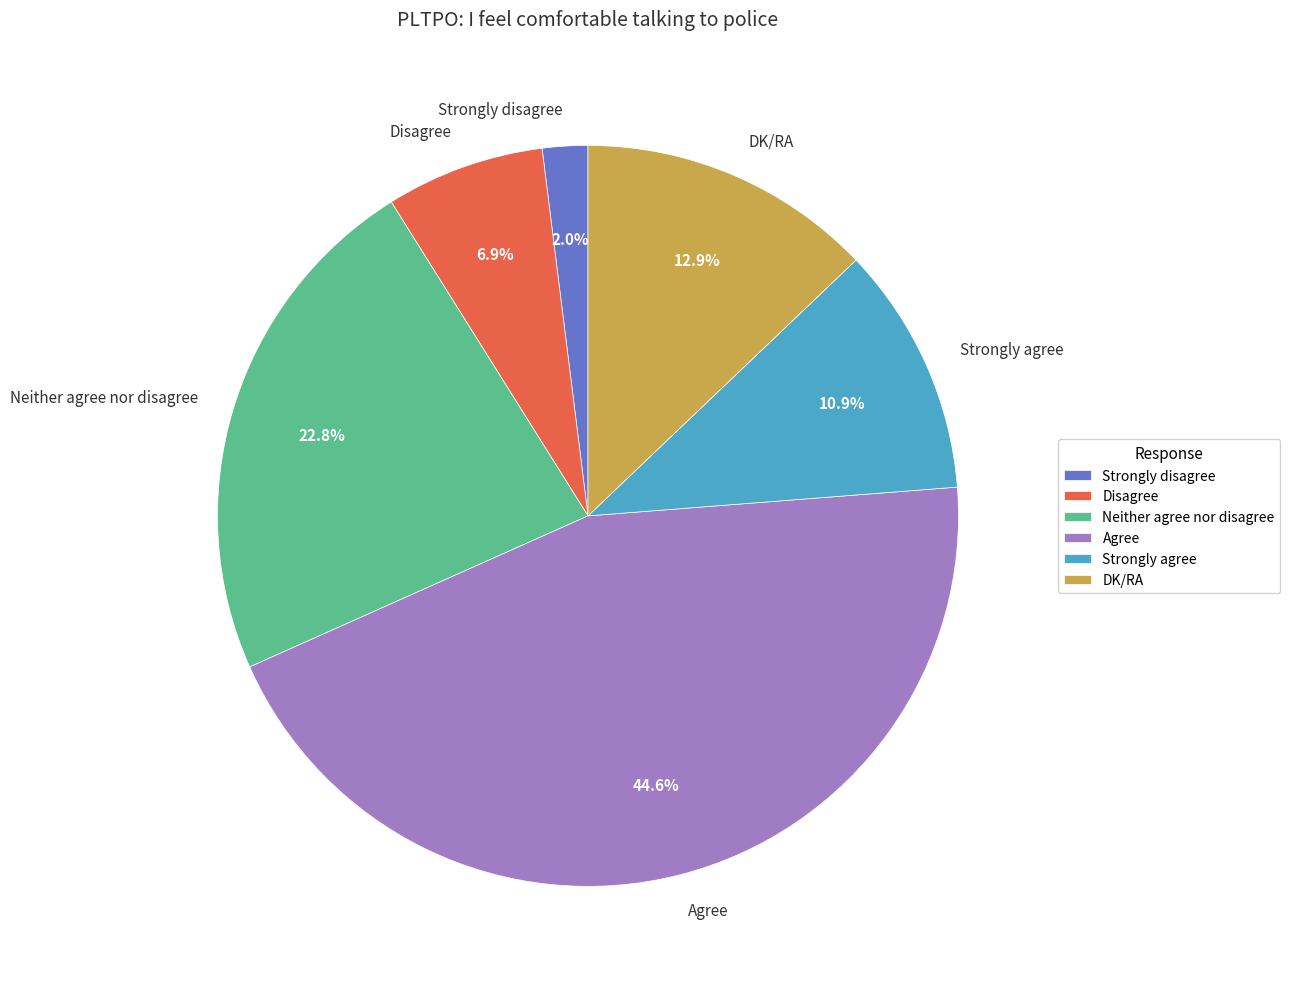

What is the smallest slice in the pie chart?

Strongly disagree